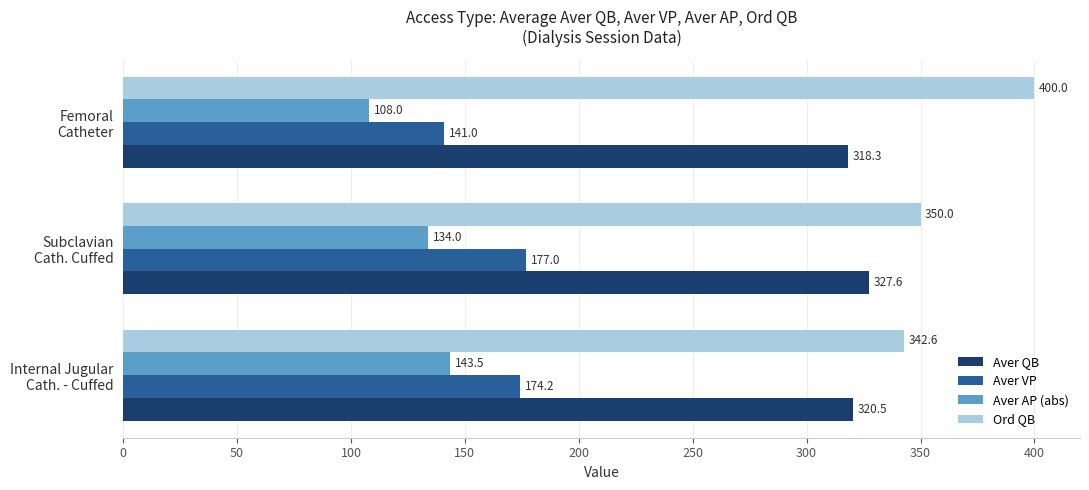

At how many categories does at least one series exceed 323?

3